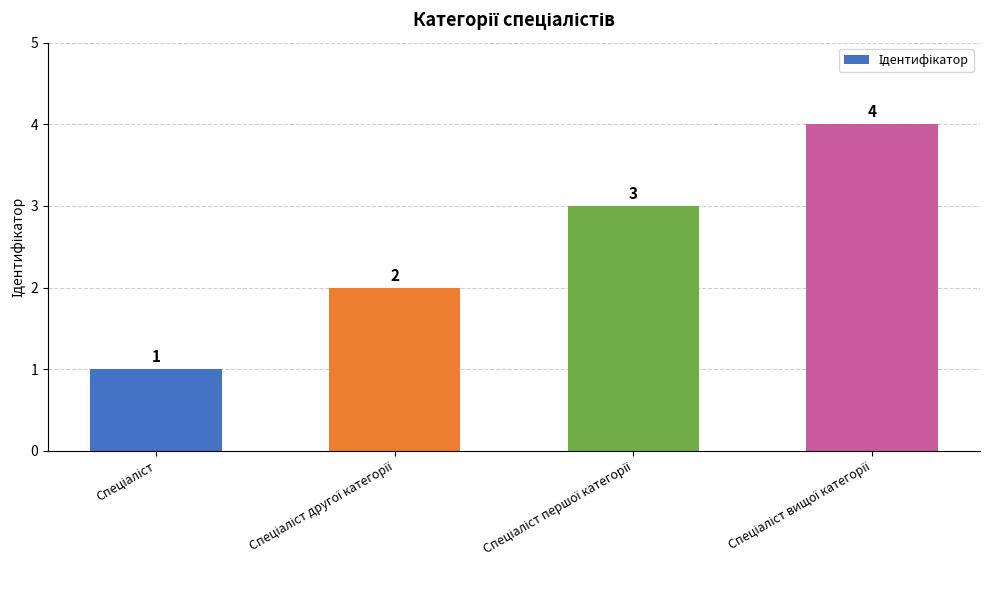

How many values are between 2 and 4?

3